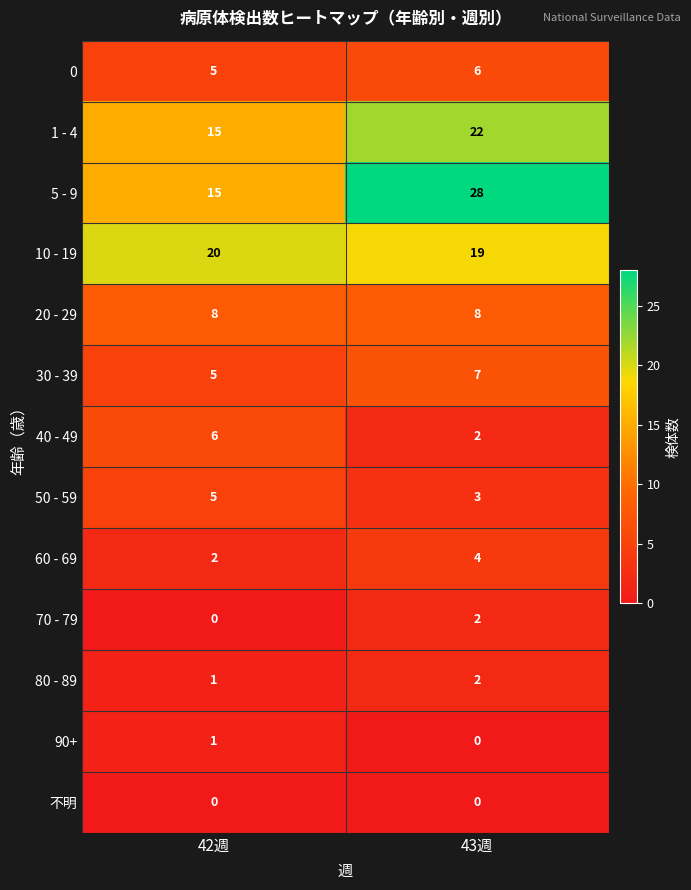

What is the sum of all 30 - 39 values?

12